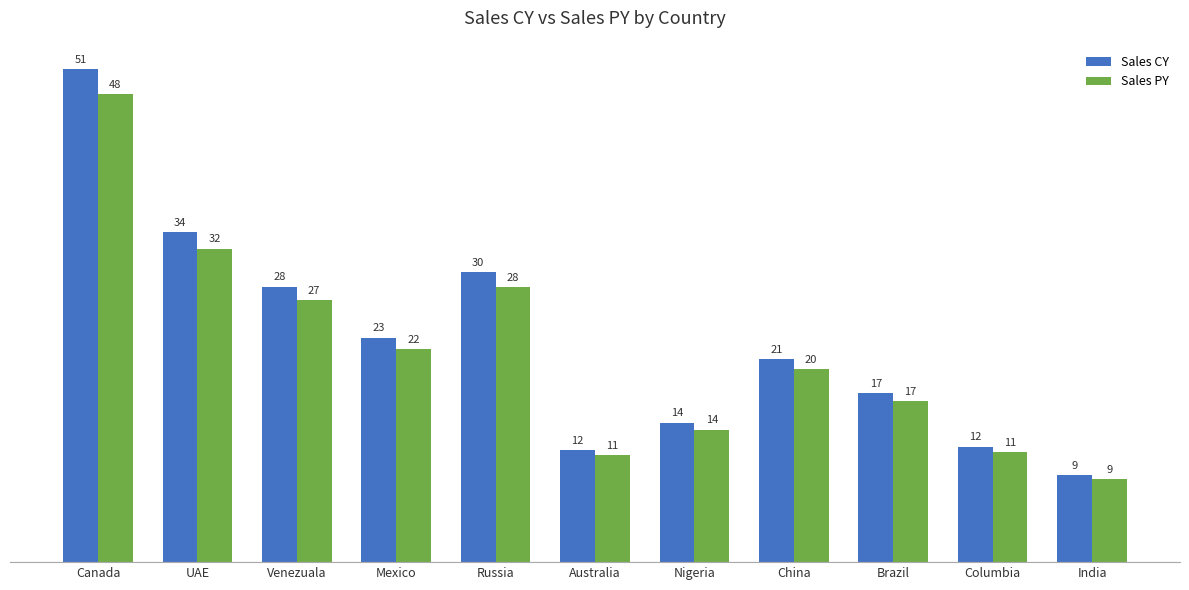

What is the label of the 6th bar from the right?

Australia